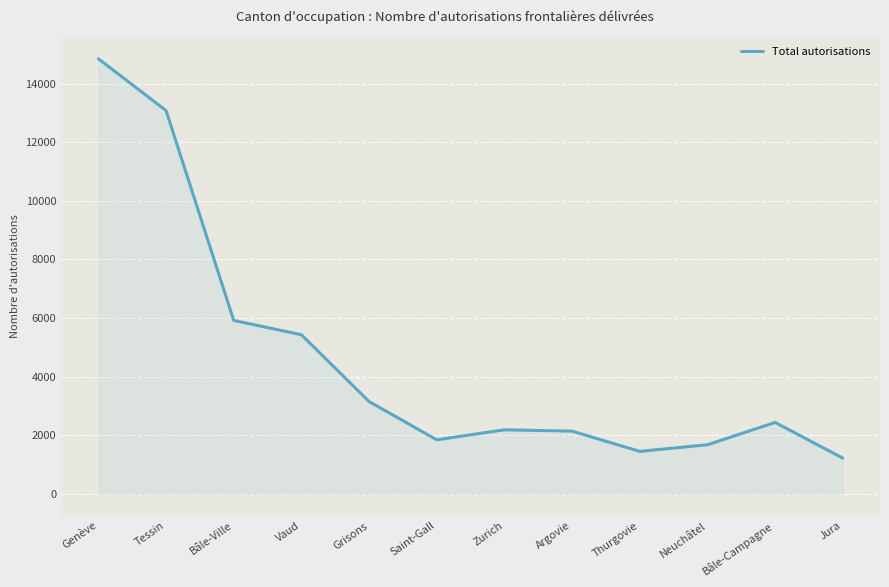

What is the difference between the maximum and second lowest values?

13395